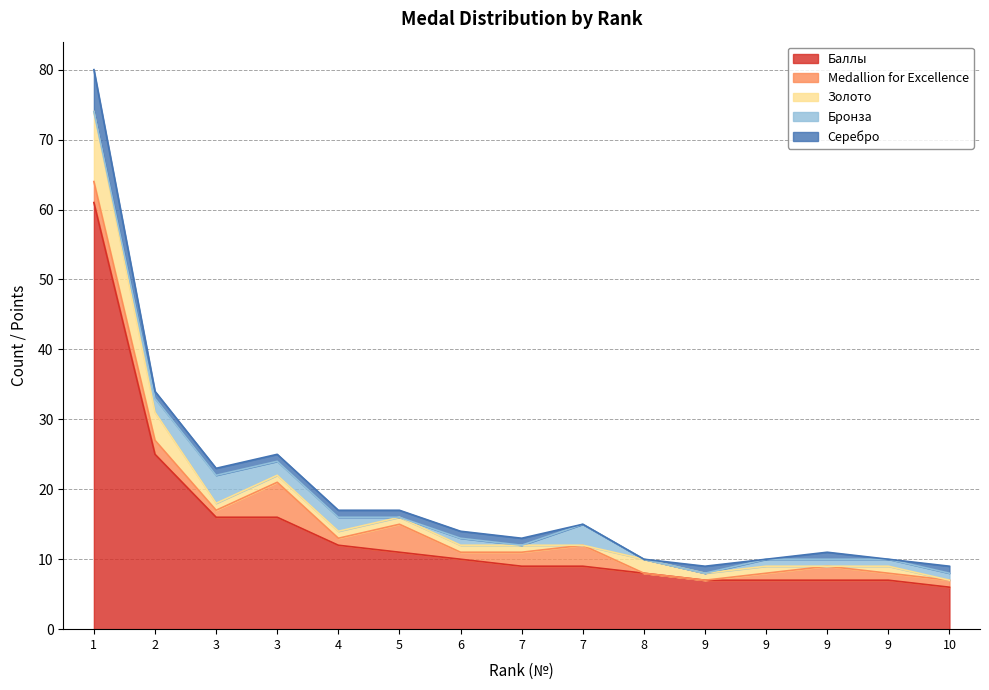

At 7, list the series in order from smallest to largest.

Бронза, Золото, Серебро, Medallion for Excellence, Баллы